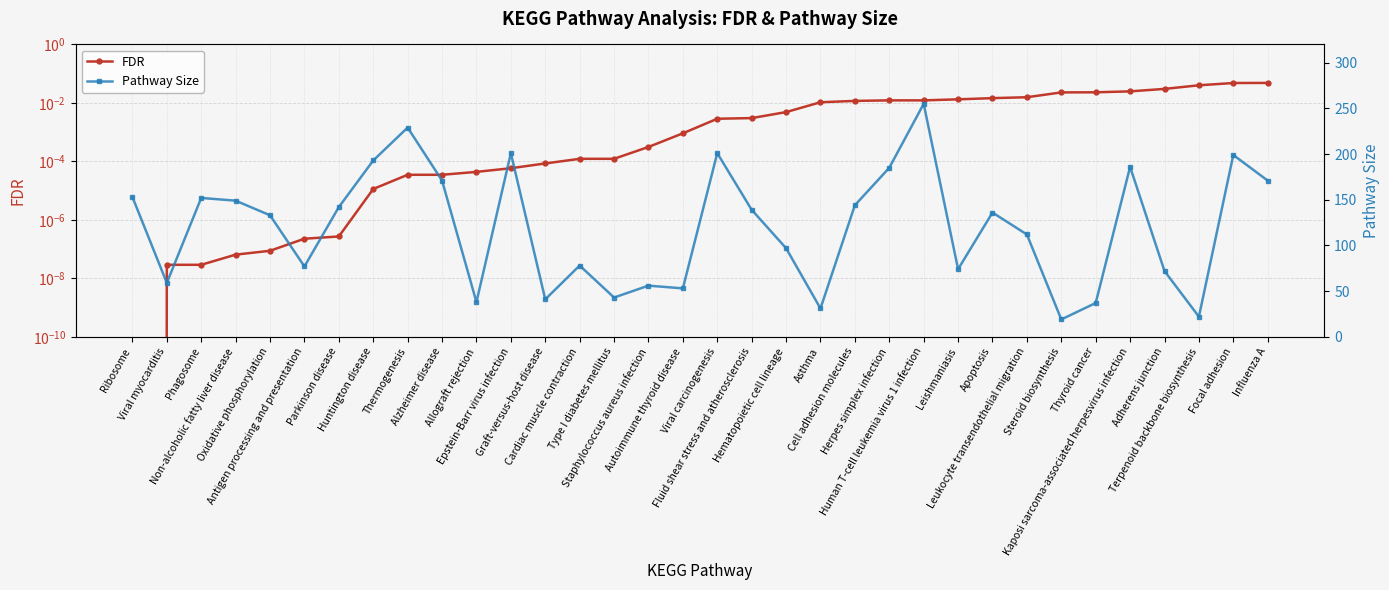

Is this an area chart (filled region under the line)?

No